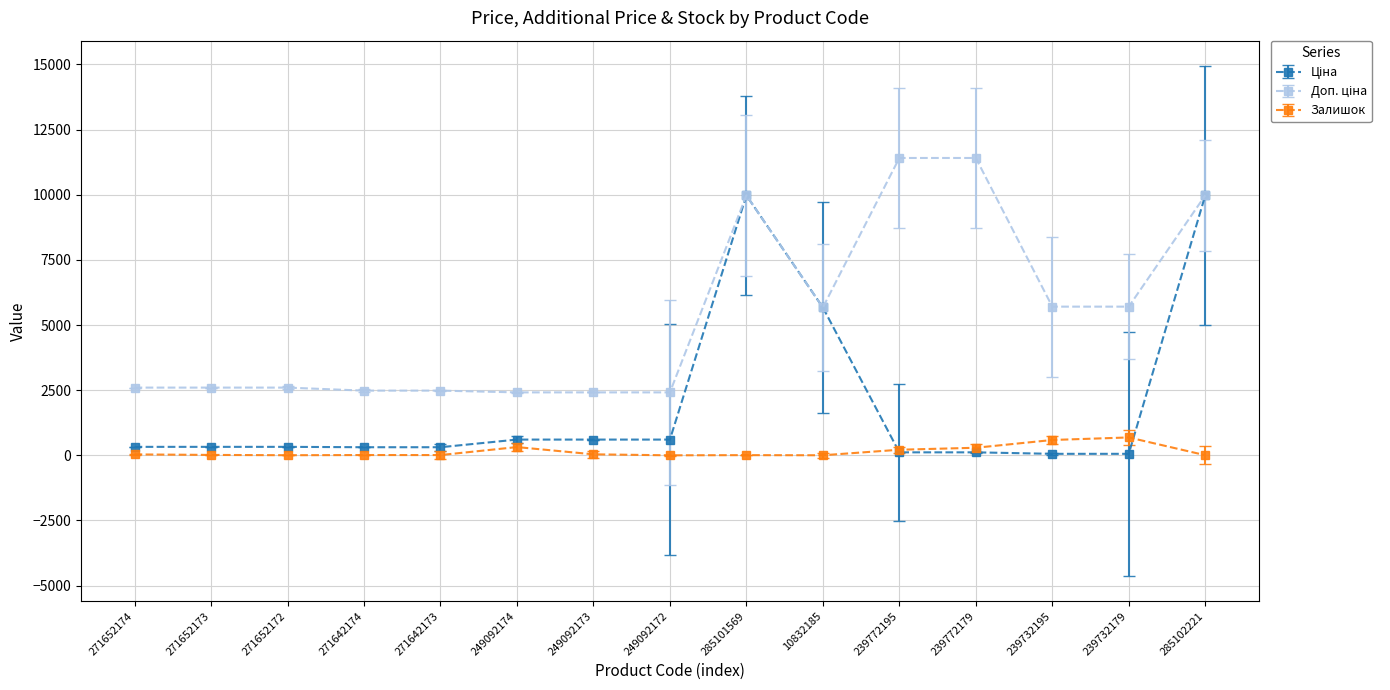

Is it true that Залишок equals 588.0 at 239732195?

True